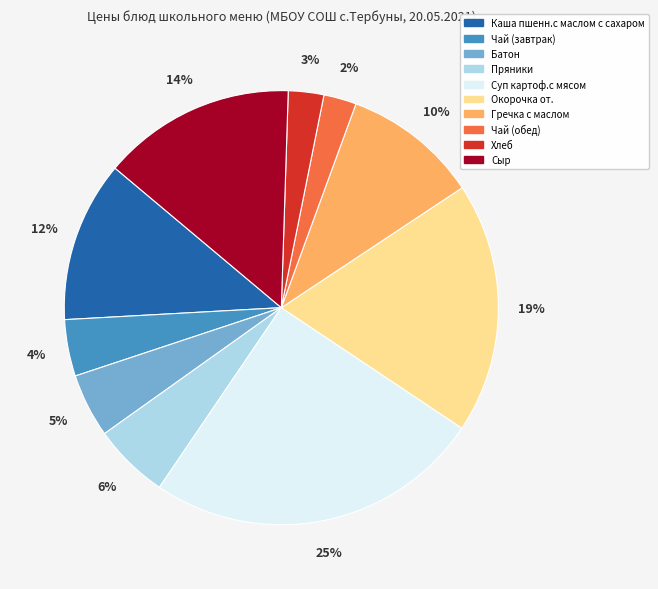

How many segments does this pie chart have?

10